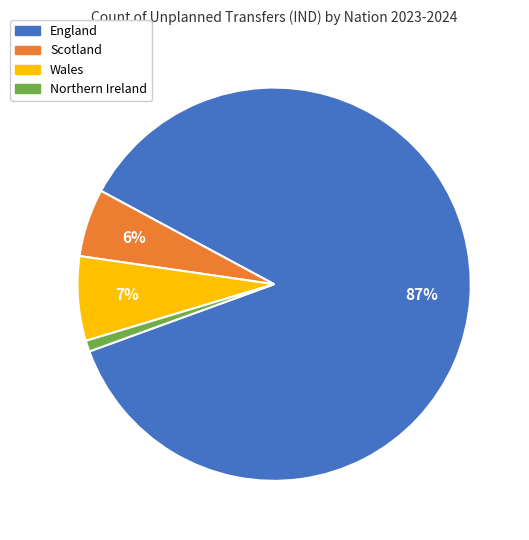

Which slice represents more than half of the pie?

England